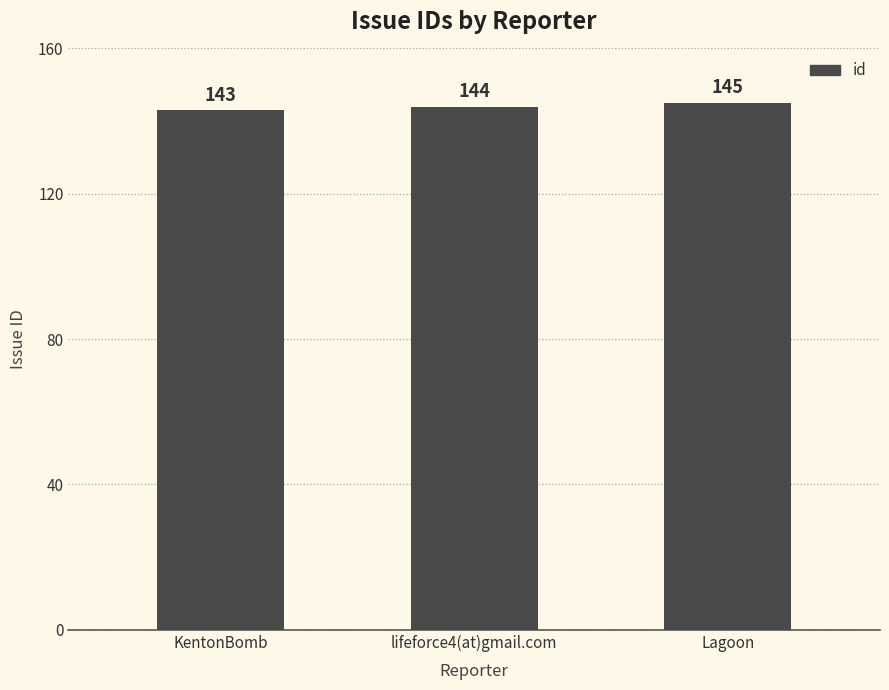

What is the sum of all values?

432